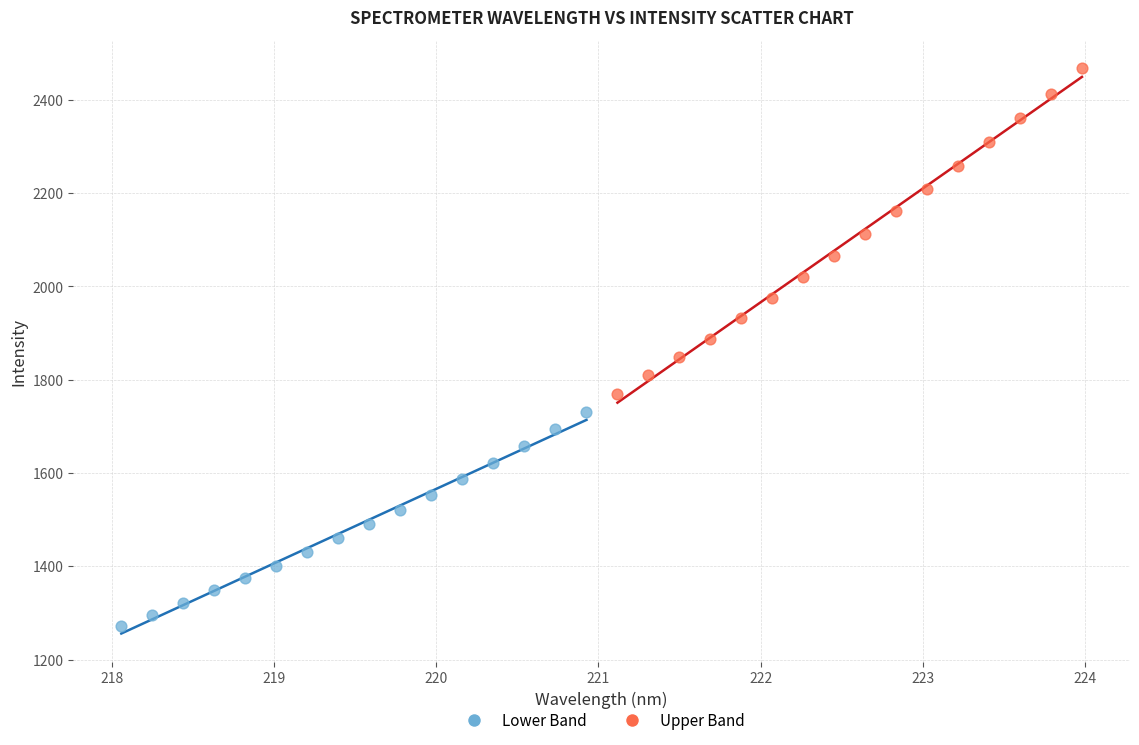

Which series has the widest spread of Y values?

Upper Band